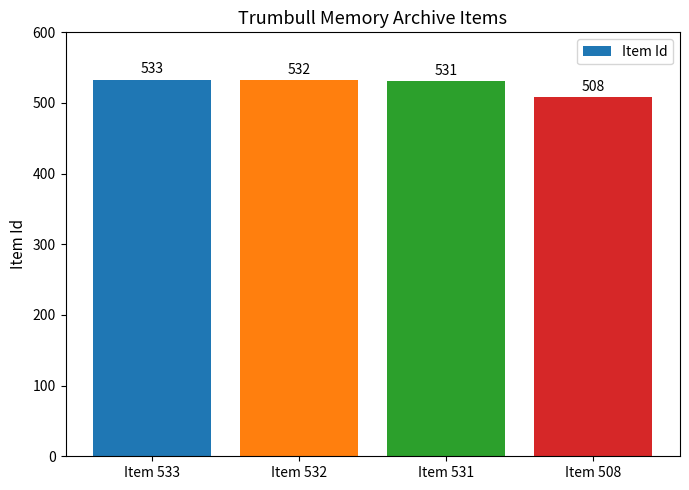

What is the change in value from Item 533 to Item 531?

-2